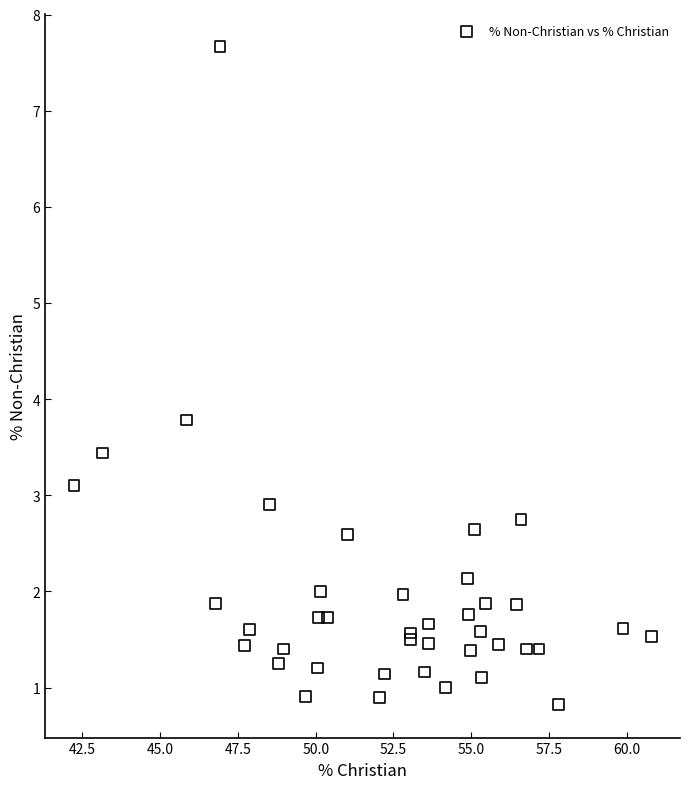

What Y value in the scatter plot is closest to 4?

3.8